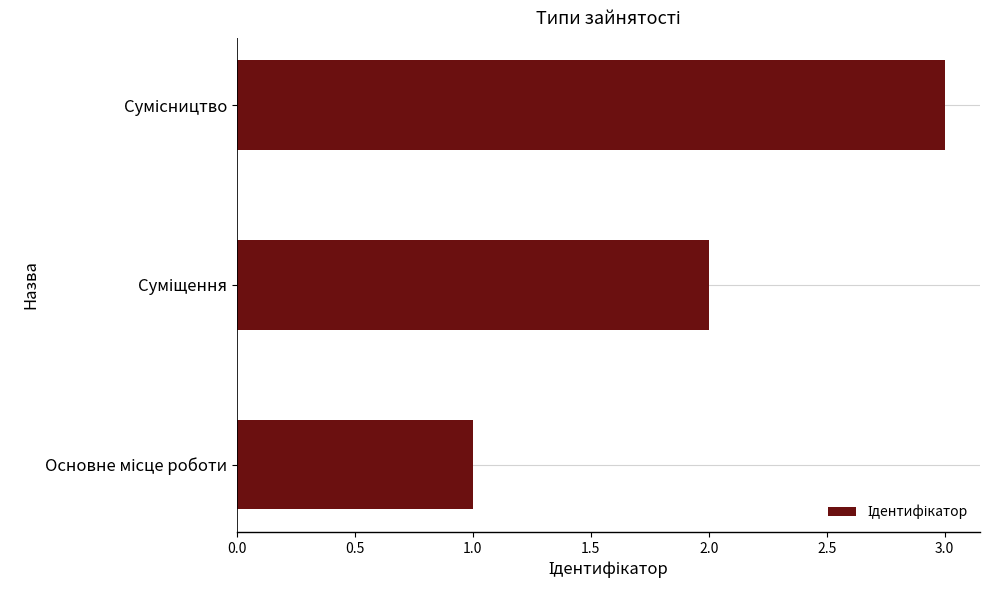

What is the maximum value shown in the chart?

3